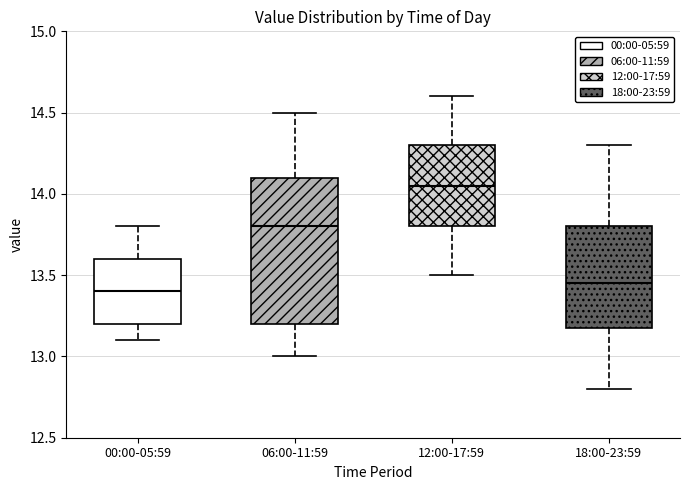

Comparing the boxes themselves (not the whiskers), which one is the tallest?

06:00-11:59